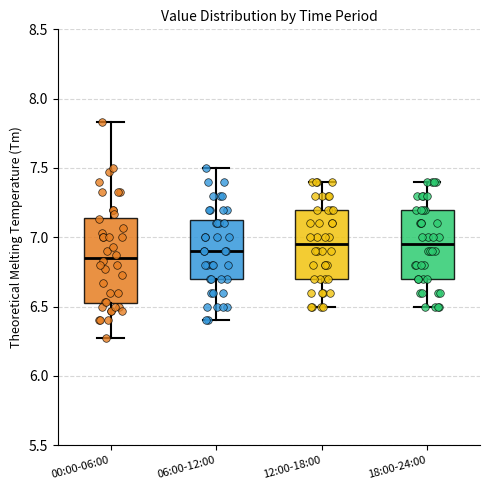

Where does the upper whisker of the box for 06:00-12:00 end on the y-axis? The values are not printed on the chart, so give them approximately, as read against the axis.

7.50